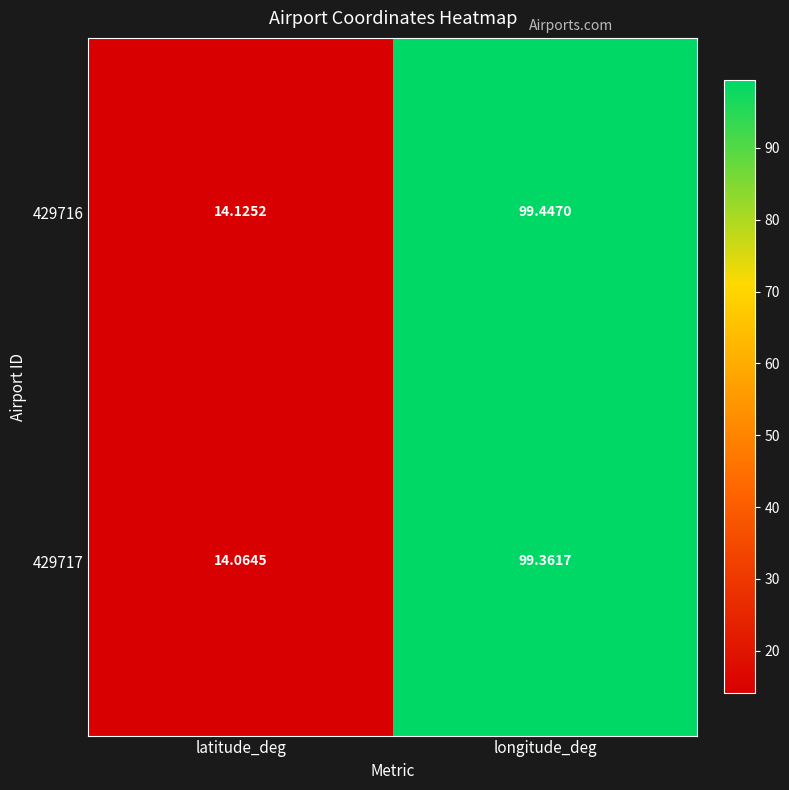

Between latitude_deg and longitude_deg, which series saw the biggest shift?

429716